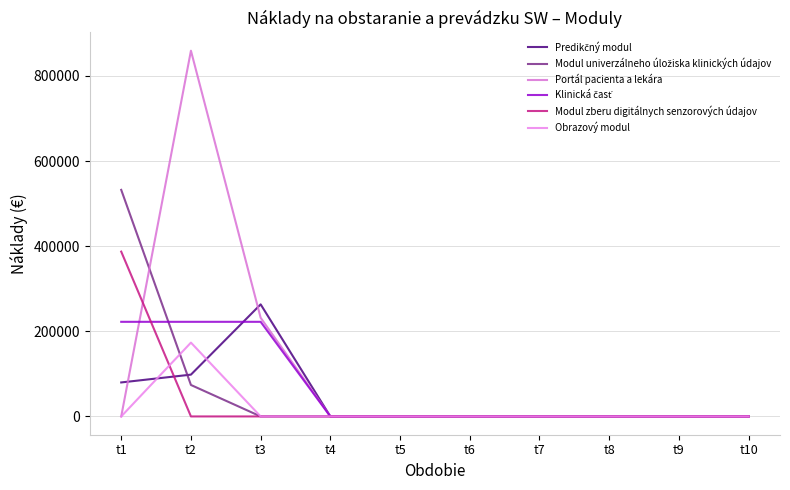

What is the highest value of the Modul univerzálneho úložiska klinických údajov series?

532350.0